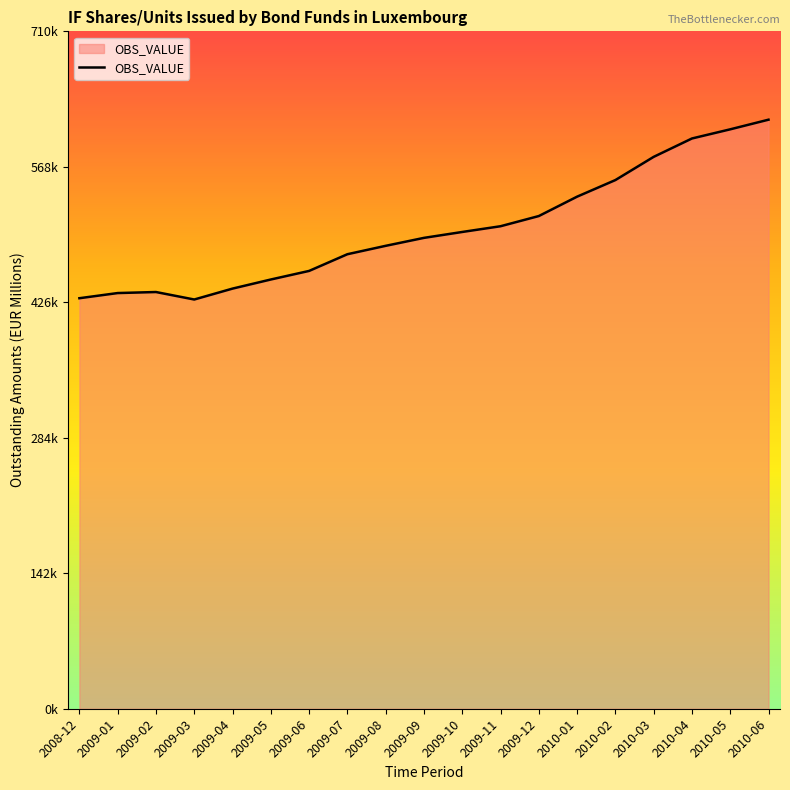

What is the label of the 9th point from the left?

2009-08